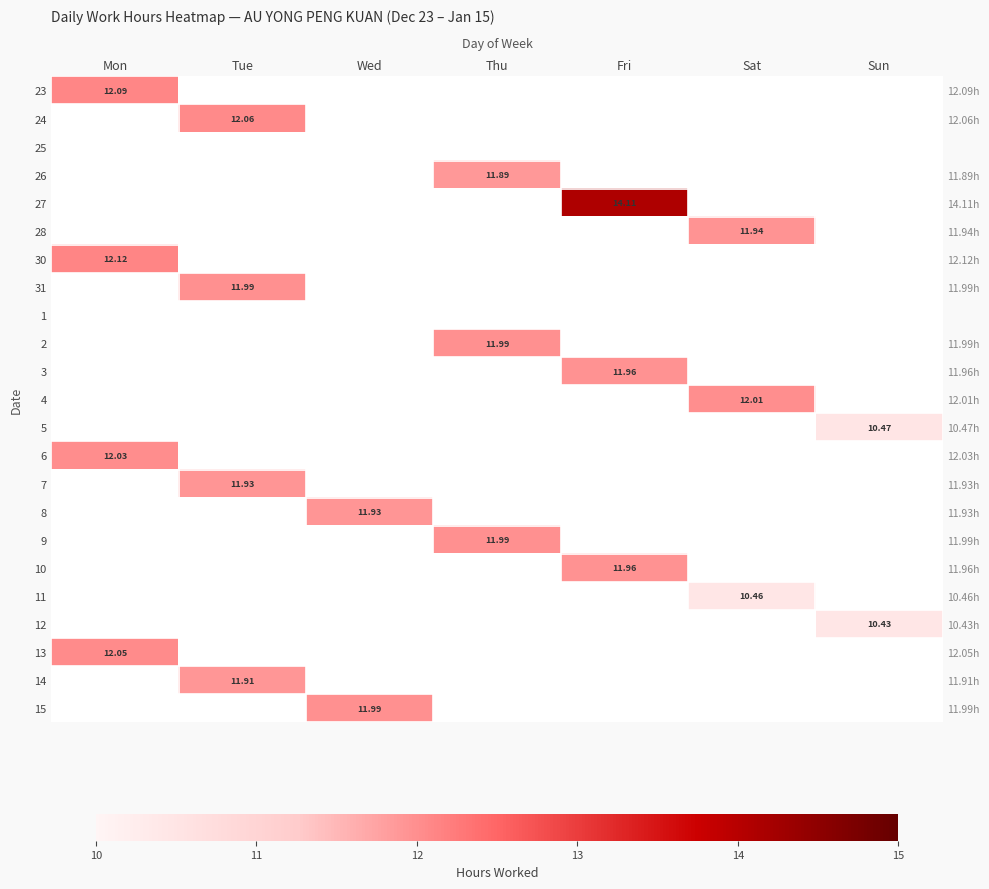

What is the greatest value displayed?

14.1